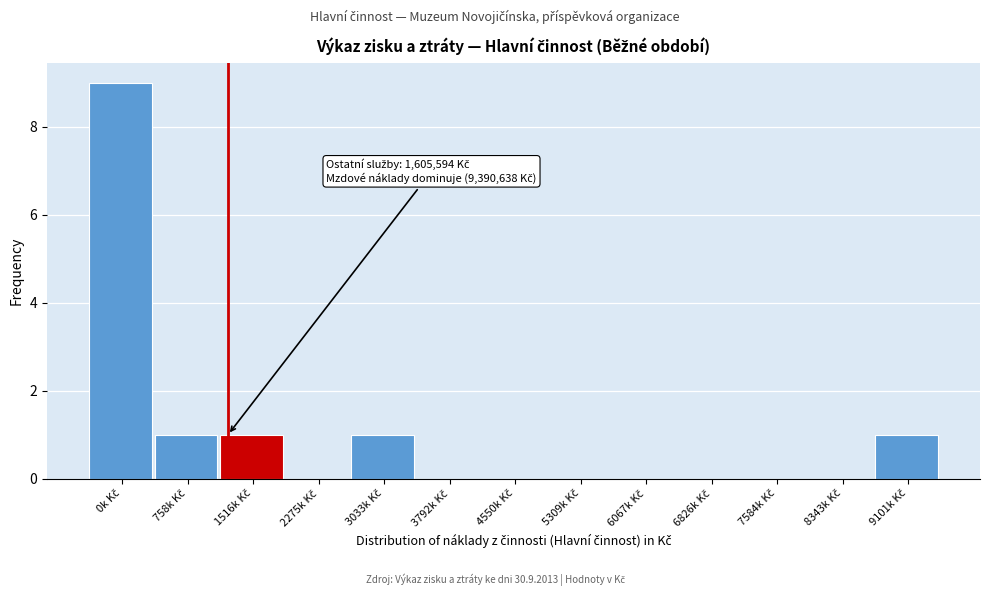

What is the maximum value shown in the chart?

9